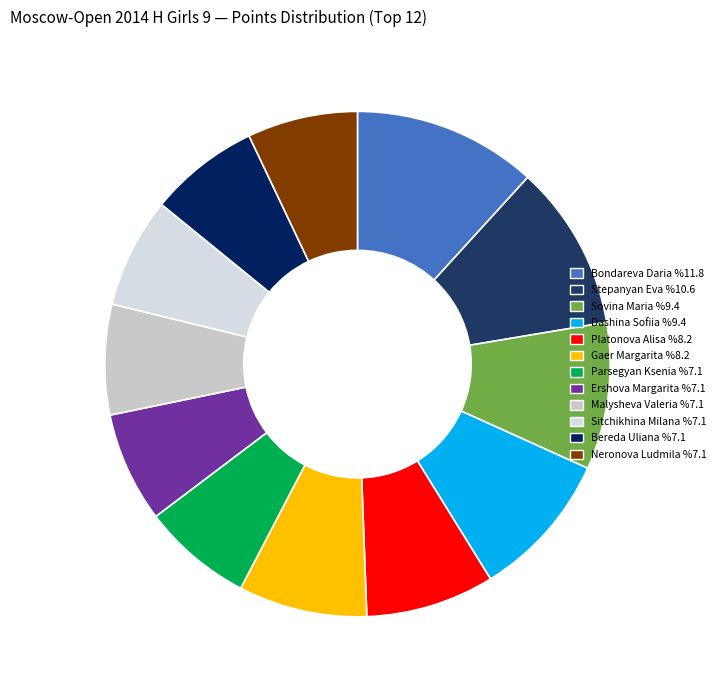

Does any single category account for the majority?

No